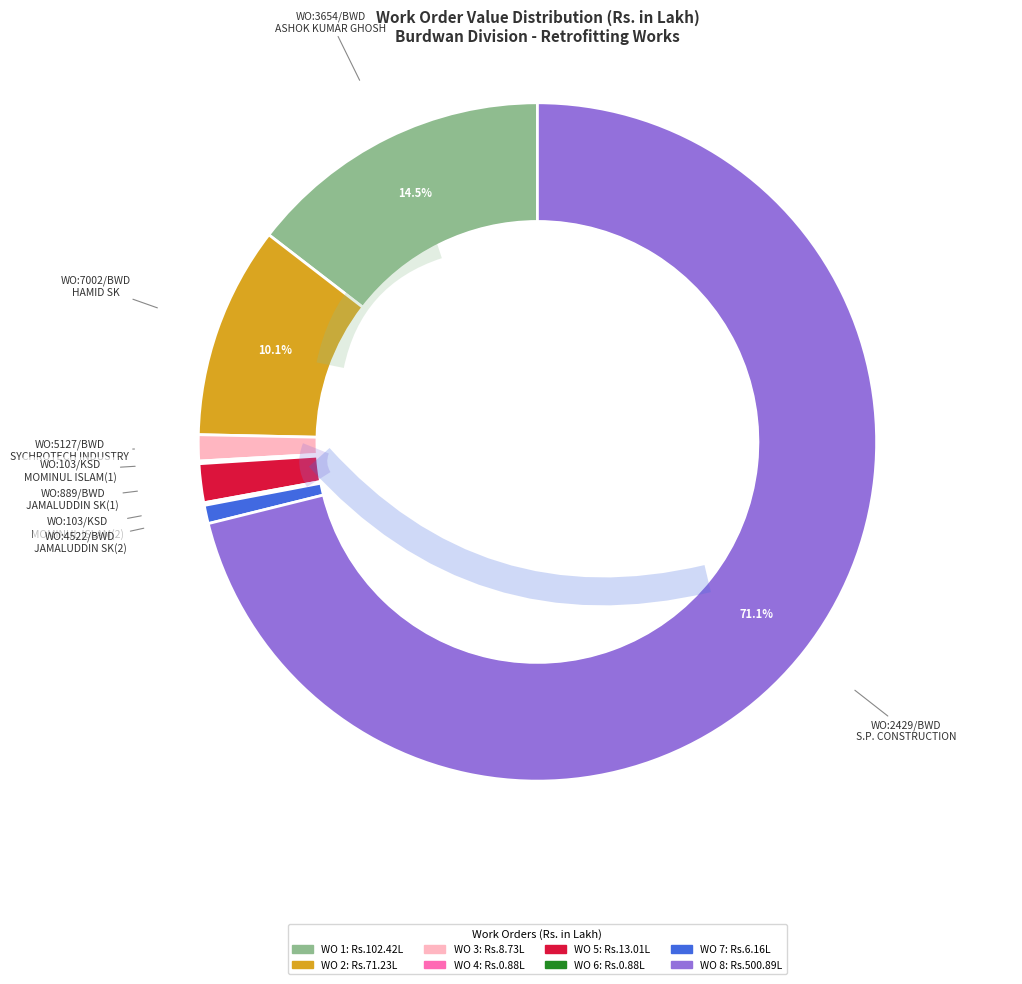

Rank the categories by value from lowest to highest.

WO:103/KSD
MOMINUL ISLAM(1), WO:103/KSD
MOMINUL ISLAM(2), WO:4522/BWD
JAMALUDDIN SK(2), WO:5127/BWD
SYCHROTECH INDUSTRY, WO:889/BWD
JAMALUDDIN SK(1), WO:7002/BWD
HAMID SK, WO:3654/BWD
ASHOK KUMAR GHOSH, WO:2429/BWD
S.P. CONSTRUCTION